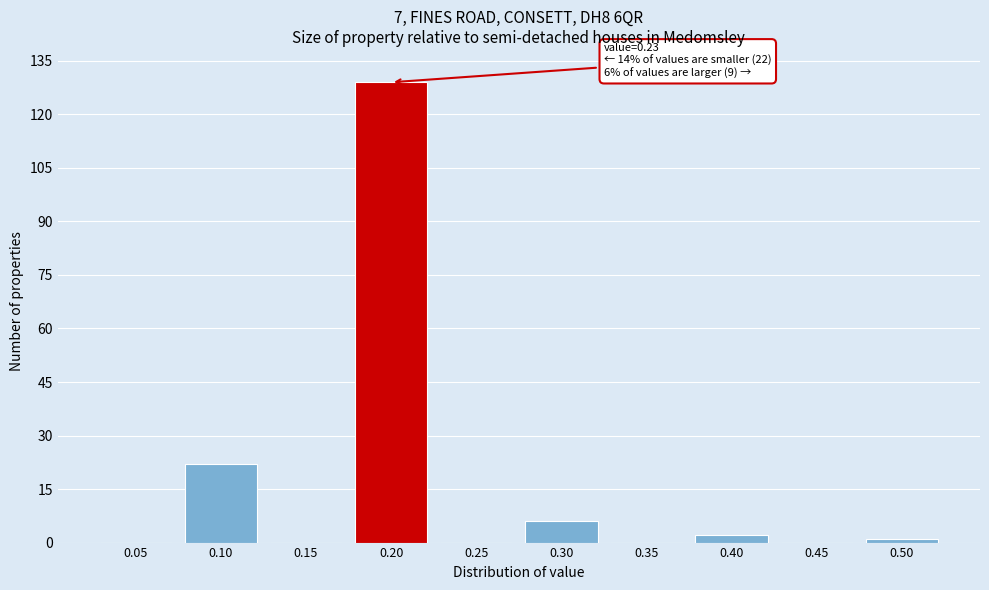

Reading left to right, list all the values displayed in this chart.

0.05=0	0.10=22	0.15=0	0.20=129	0.25=0	0.30=6	0.35=0	0.40=2	0.45=0	0.50=1